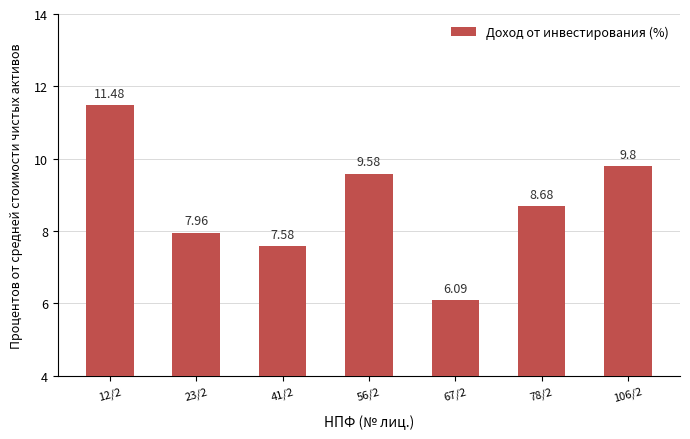

At which label does the data first exceed 8?

12/2